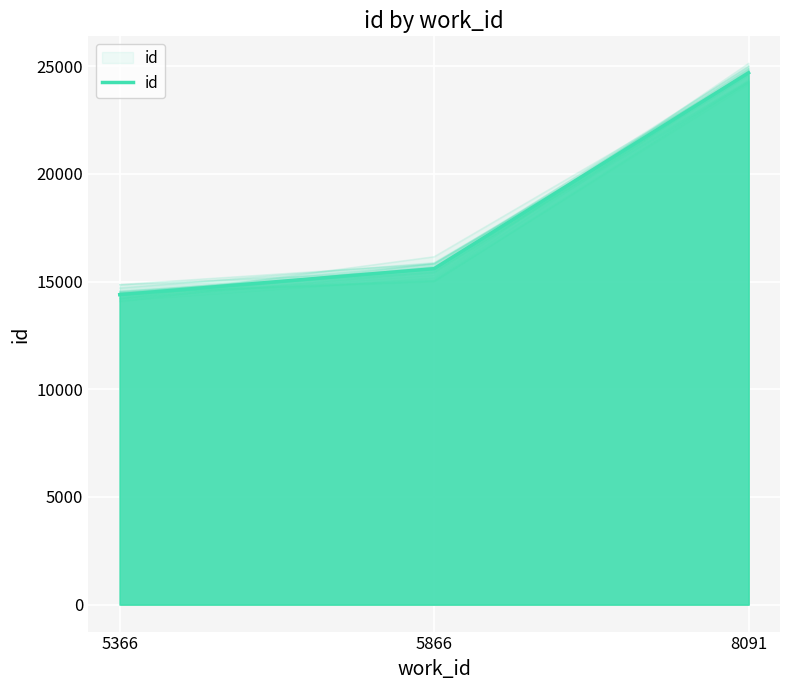

List the labels in order of value, smallest first.

5366, 5866, 8091